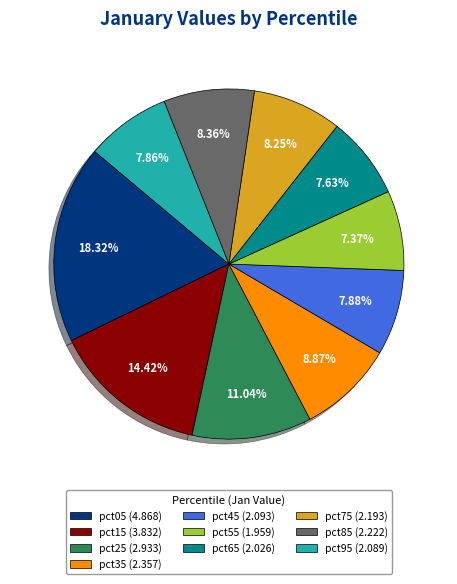

Does pct25 account for over 50% of the chart?

No